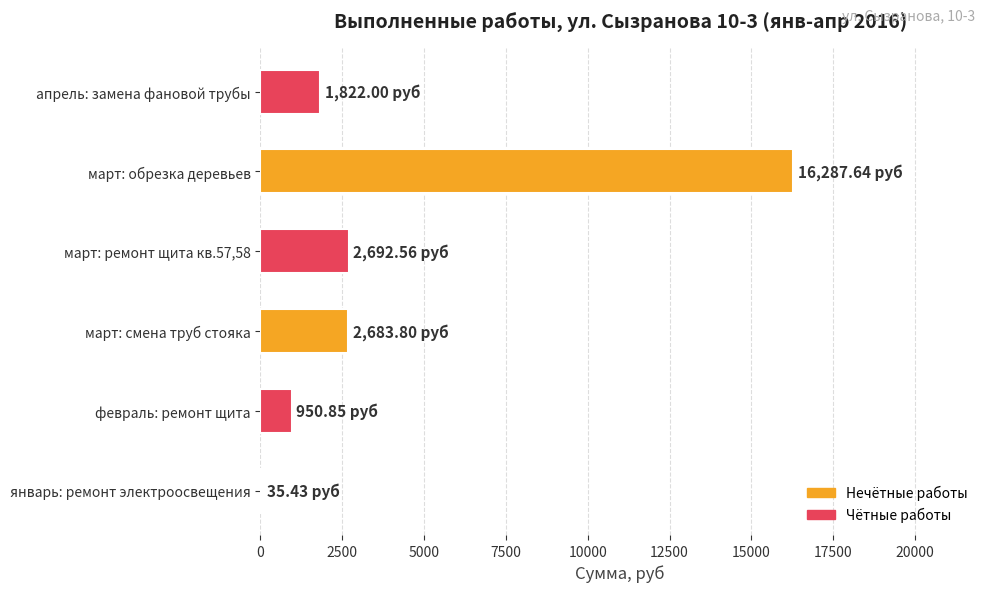

Count the number of values greater than 2683.

3